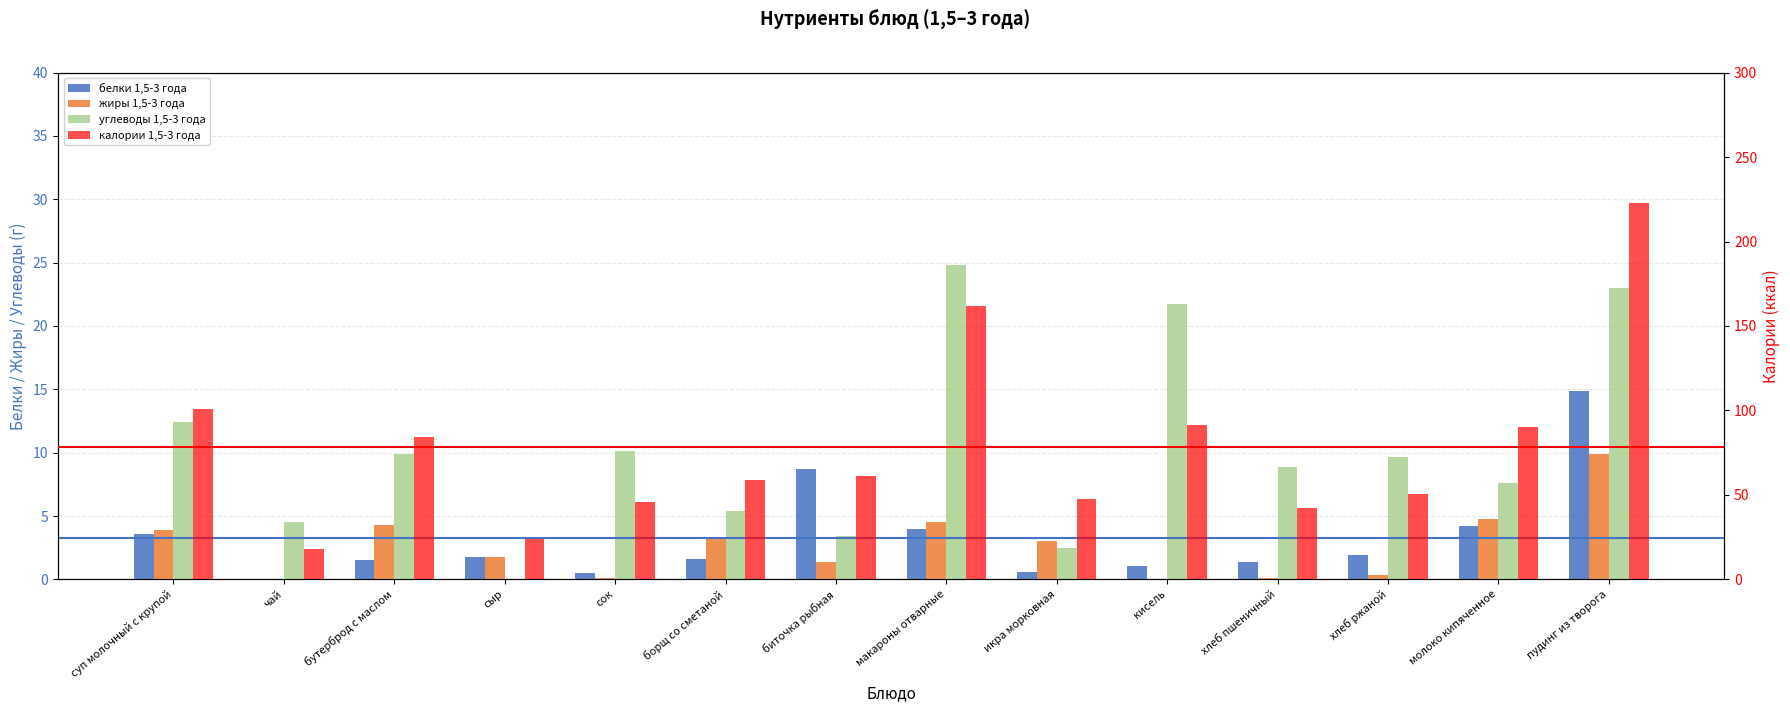

What is the difference between the highest and lowest values at хлеб ржаной?

50.1